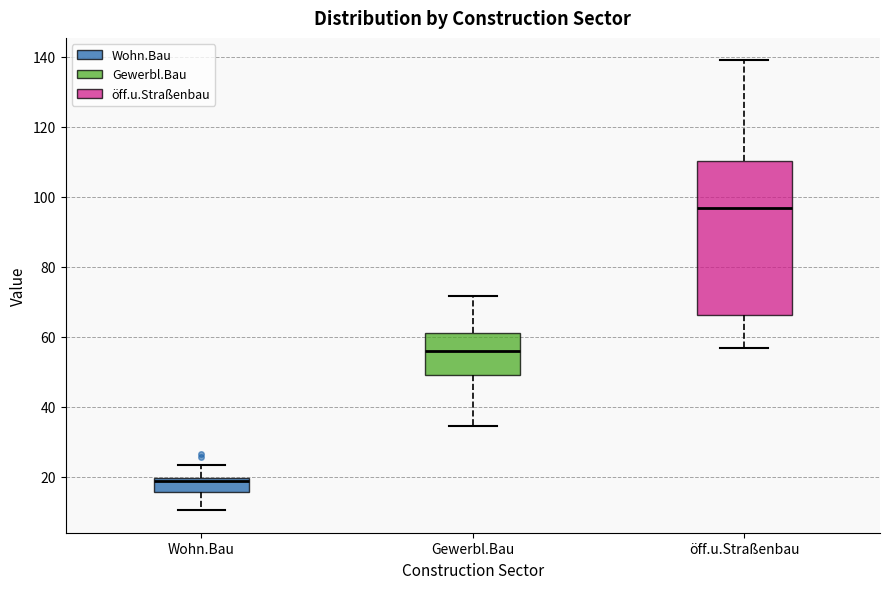

Reading left to right, read every box against the y-axis: the position of its median line, the range the box covers, and the ends of its whiskers. The values are not printed on the chart, so give them approximately, as read against the axis.

Wohn.Bau: median 18, box 16 to 20, whiskers 10 to 24
Gewerbl.Bau: median 56, box 48 to 62, whiskers 34 to 72
öff.u.Straßenbau: median 96, box 66 to 110, whiskers 56 to 140